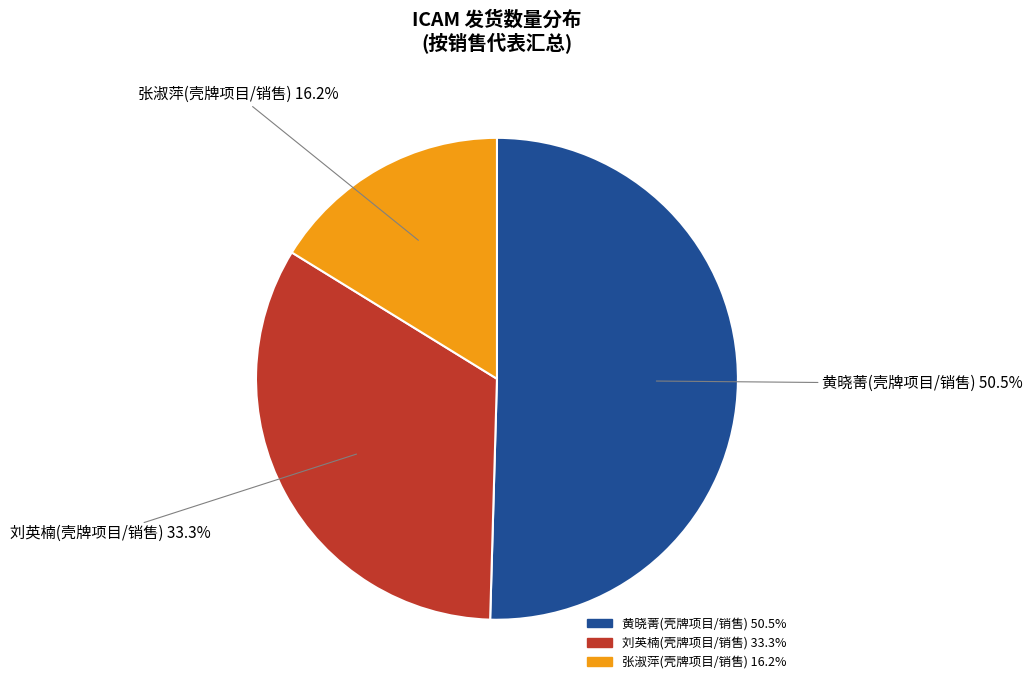

Rank the categories by value from lowest to highest.

张淑萍(壳牌项目/销售), 刘英楠(壳牌项目/销售), 黄晓菁(壳牌项目/销售)